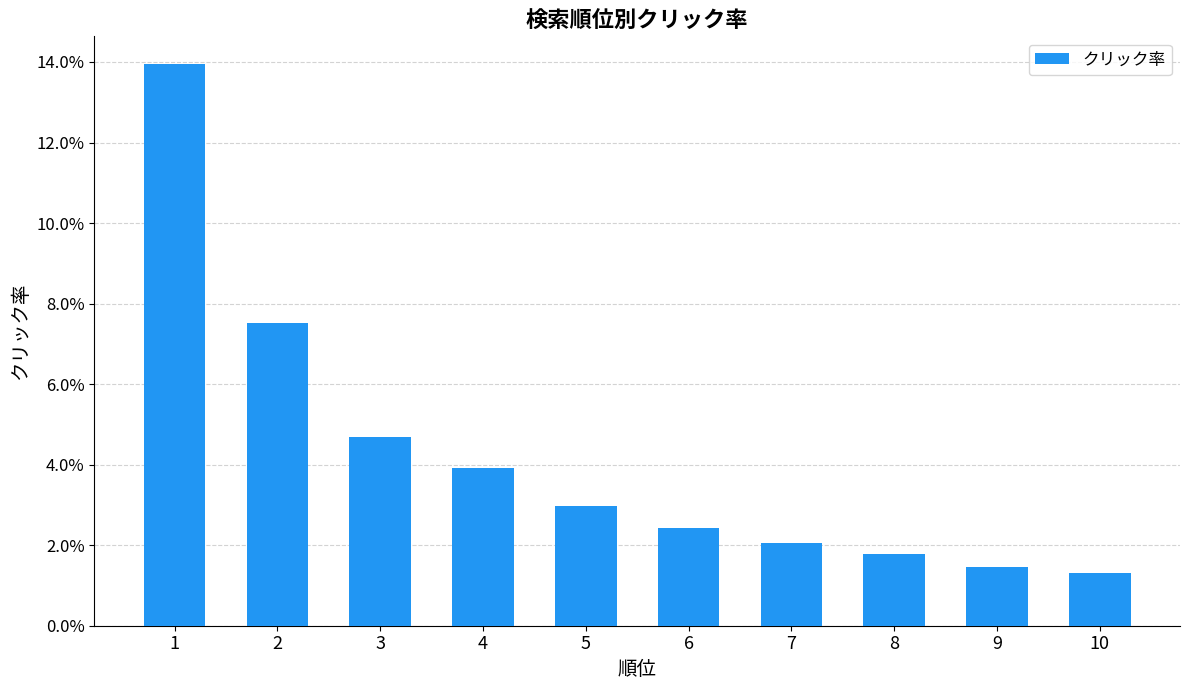

Are the bars grouped side by side (vs. stacked)?

No